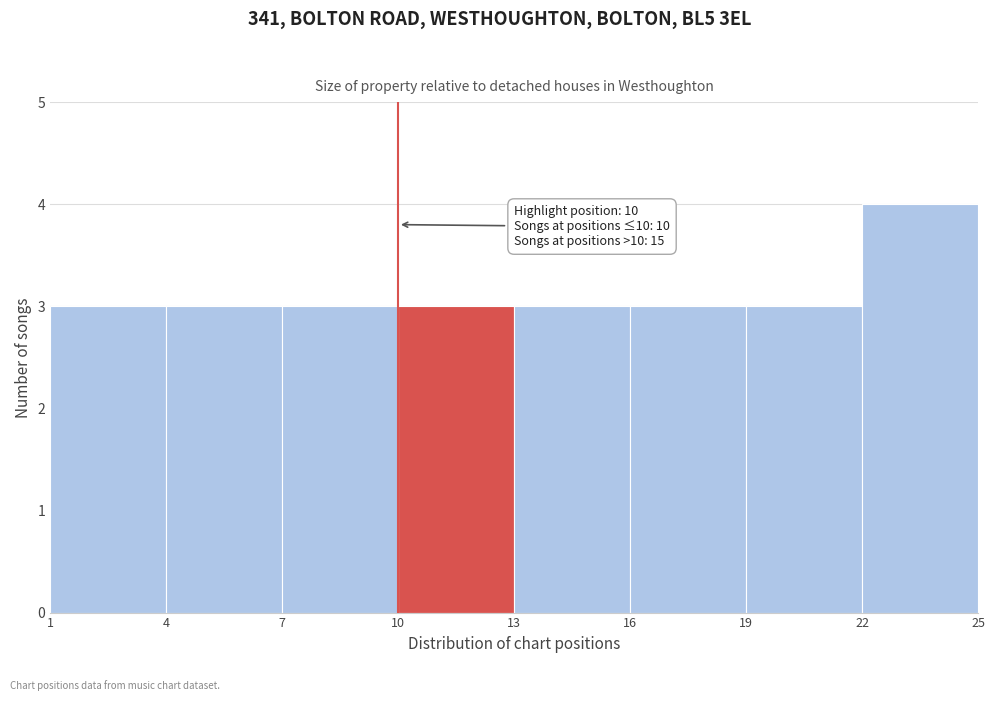

Over which range of the x-axis is the bar tallest?

22 to 25